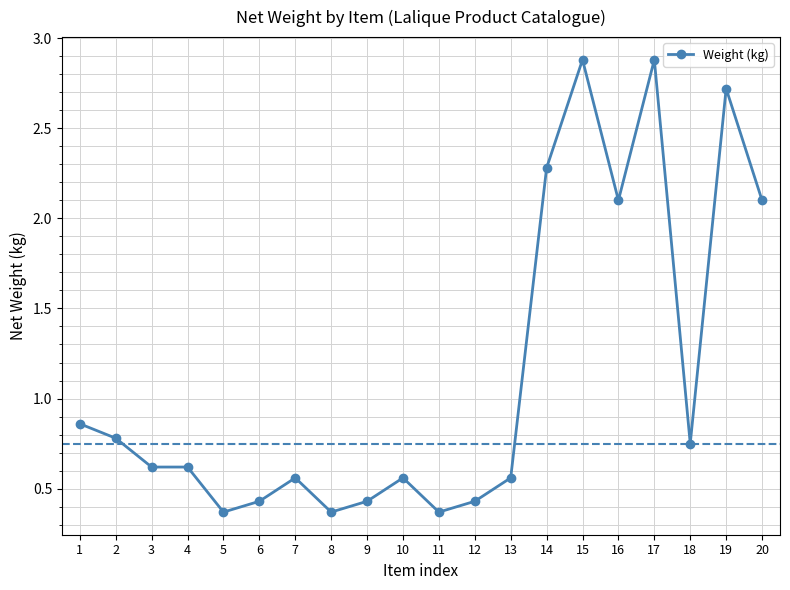

What is the change in value from 4 to 13?

-0.1